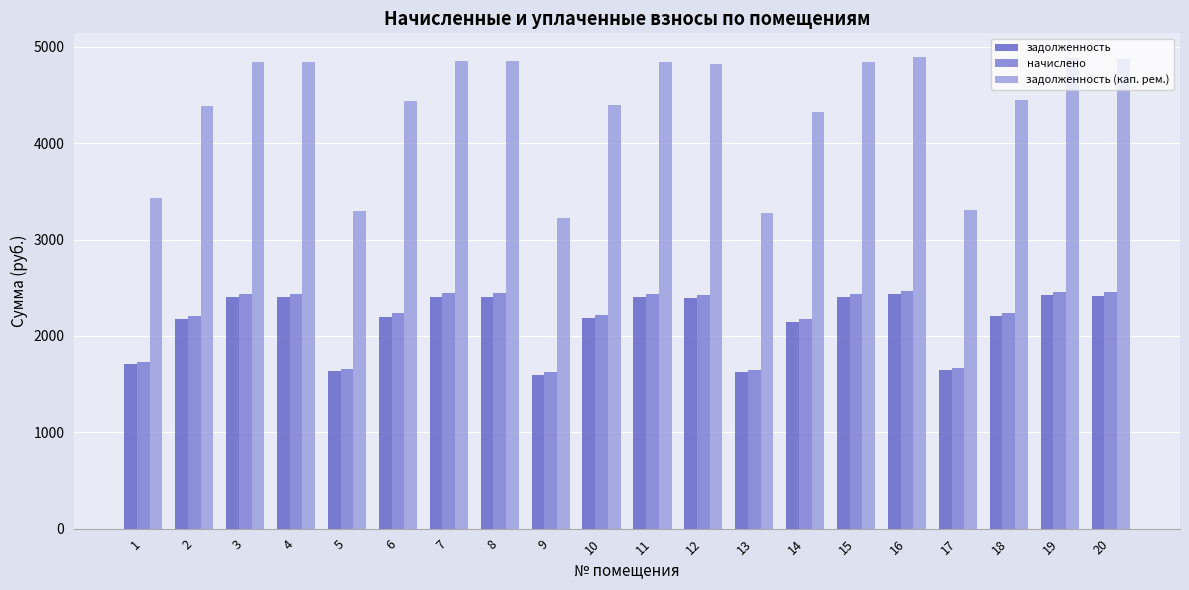

Which category has the lowest value in the задолженность (кап. рем.) series?

9